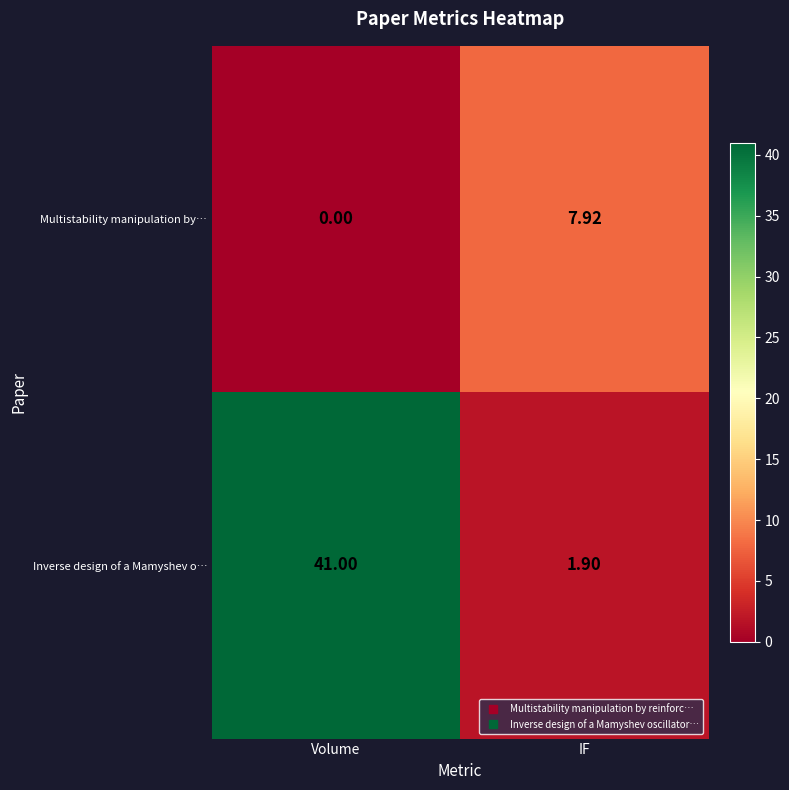

Rank the series at Volume from highest to lowest value.

Inverse design of a Mamyshev o…, Multistability manipulation by…